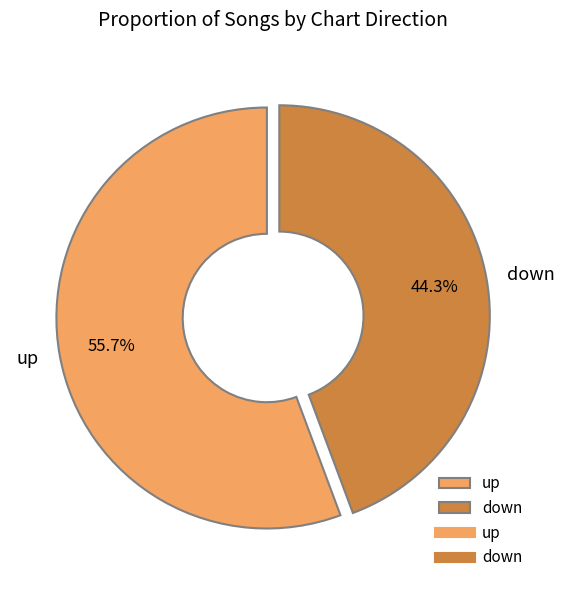

Does down account for over 50% of the chart?

No